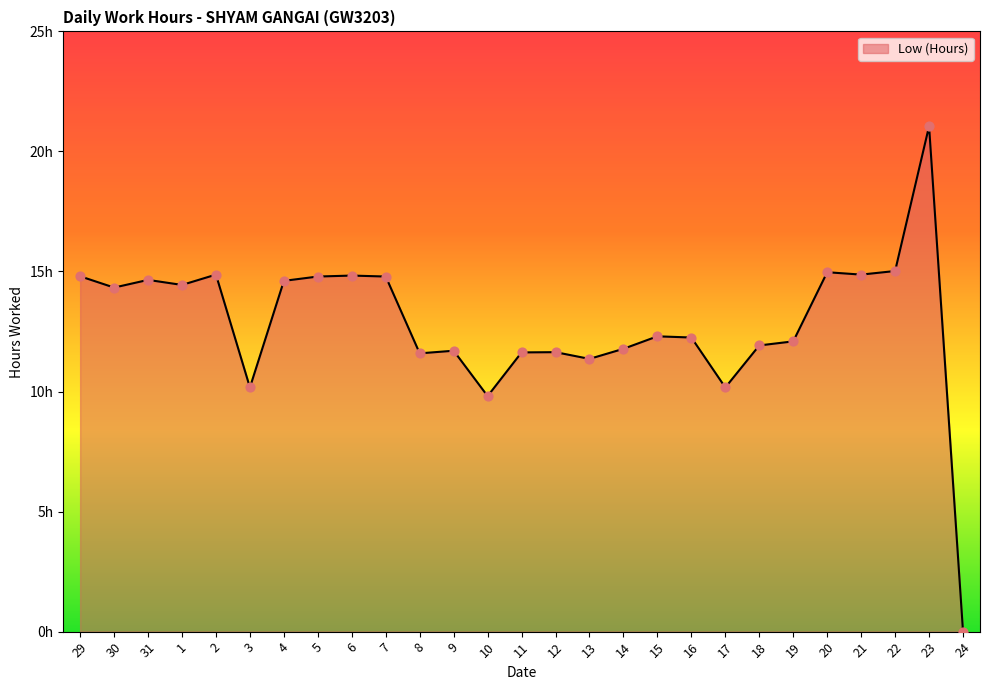

Is this an area chart (filled region under the line)?

Yes